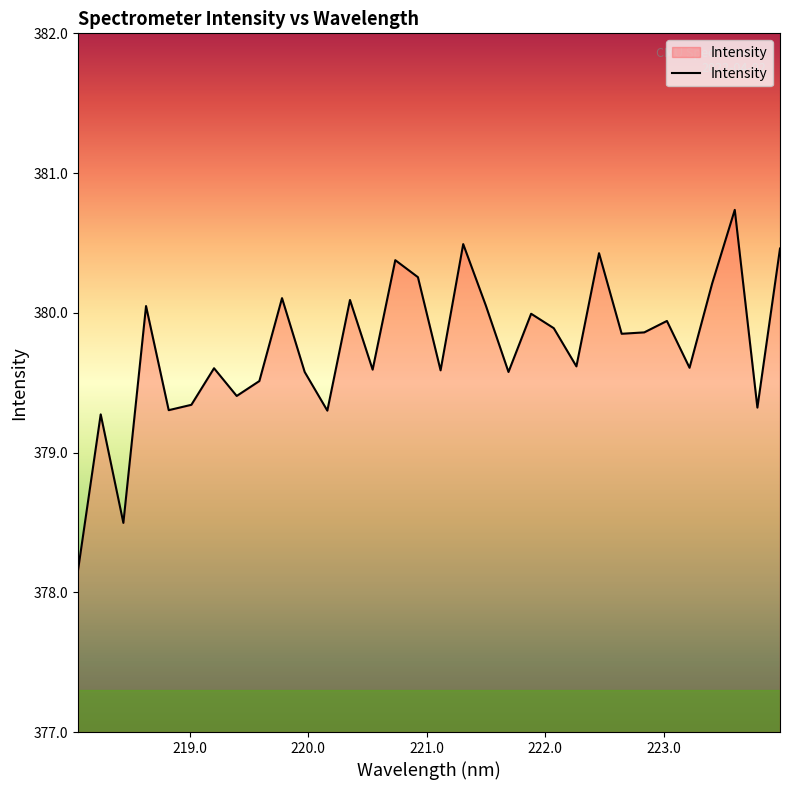

What is the average value?

379.8